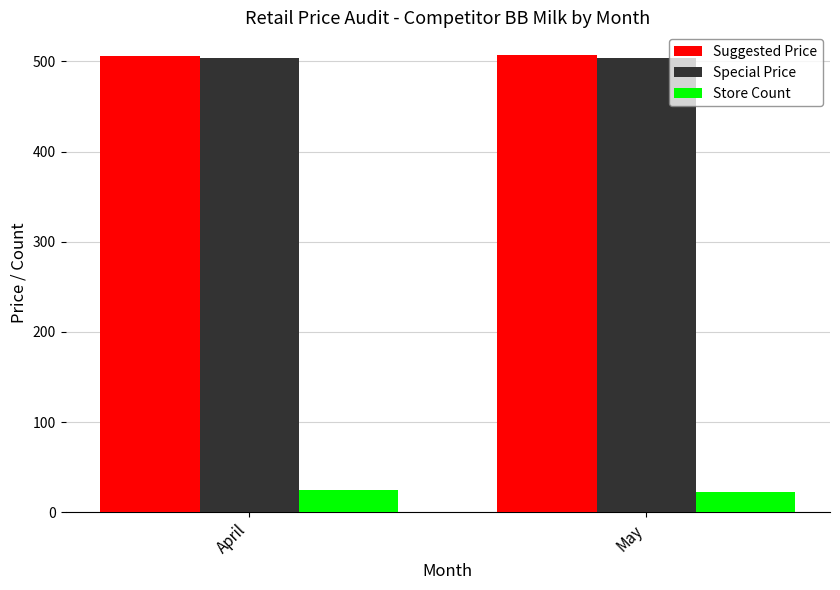

What is the greatest value displayed?

507